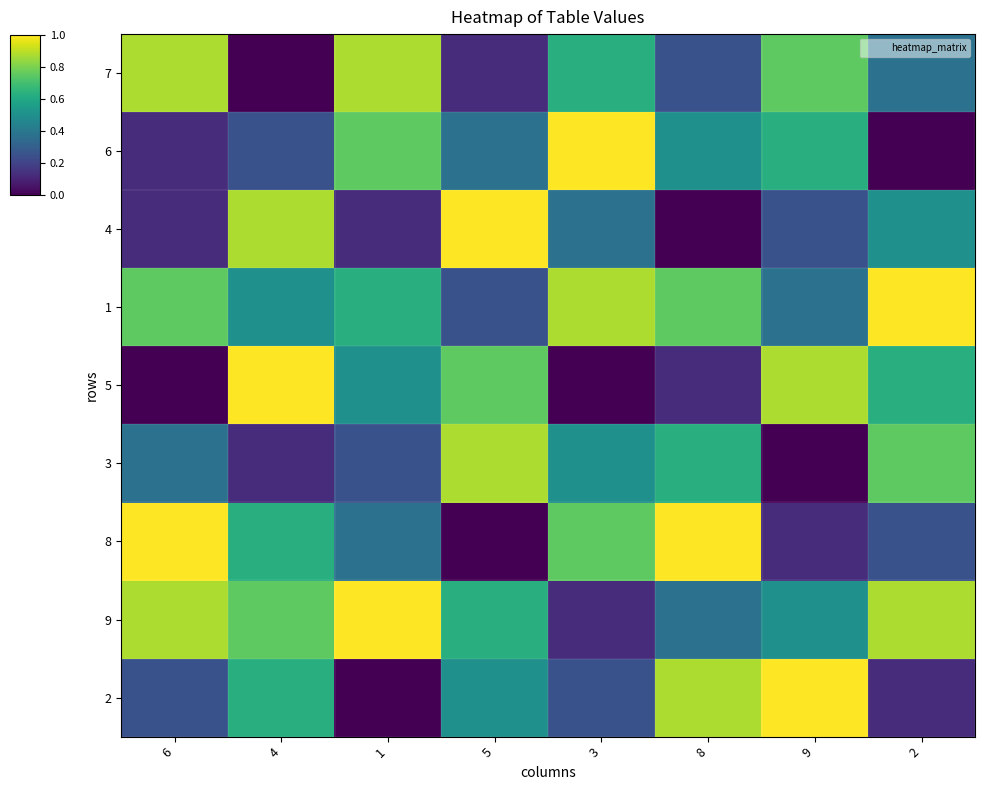

How many distinct data groups are displayed?

9